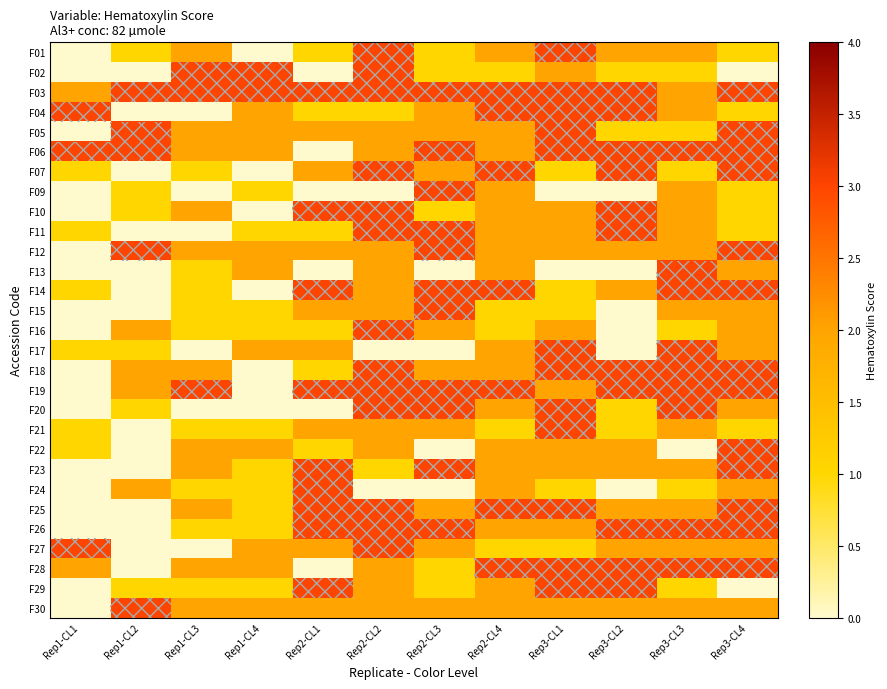

How many data points does each series have?

12